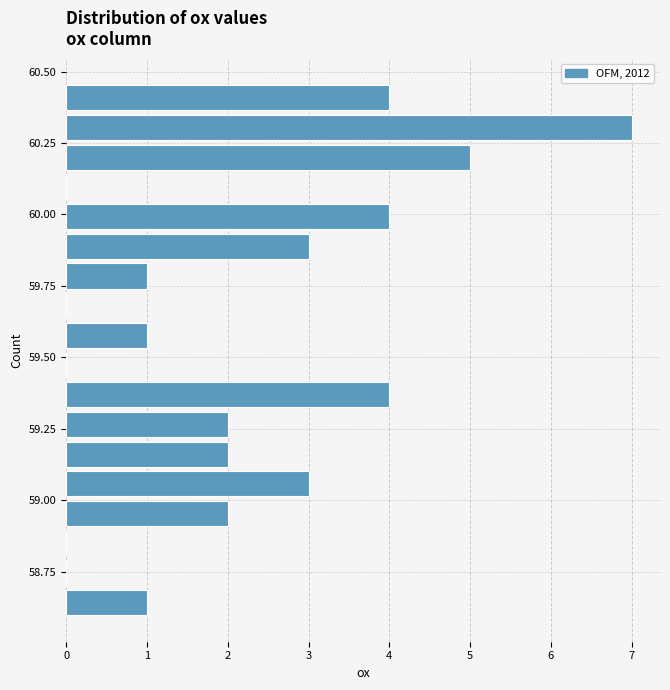

Around what value on the y-axis is the longest bar? Give the approximate position of its centre, as read against the axis.

60.30